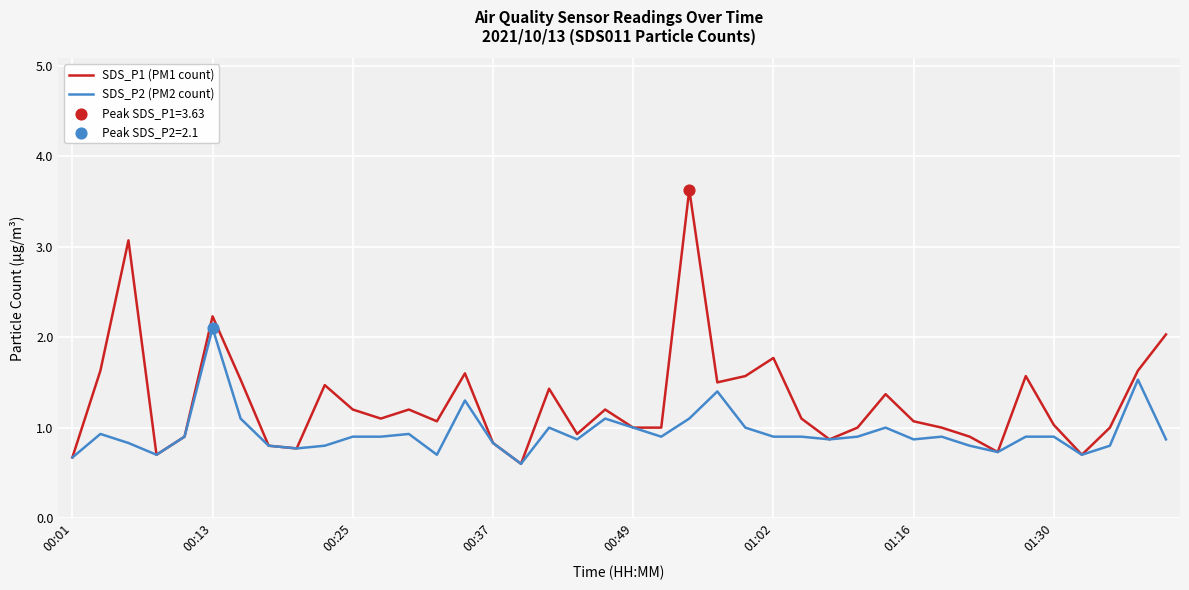

Which series has the widest spread of values?

SDS_P1 (PM1 count)